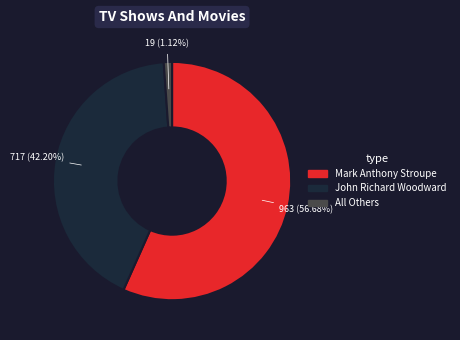

How many segments does this pie chart have?

3